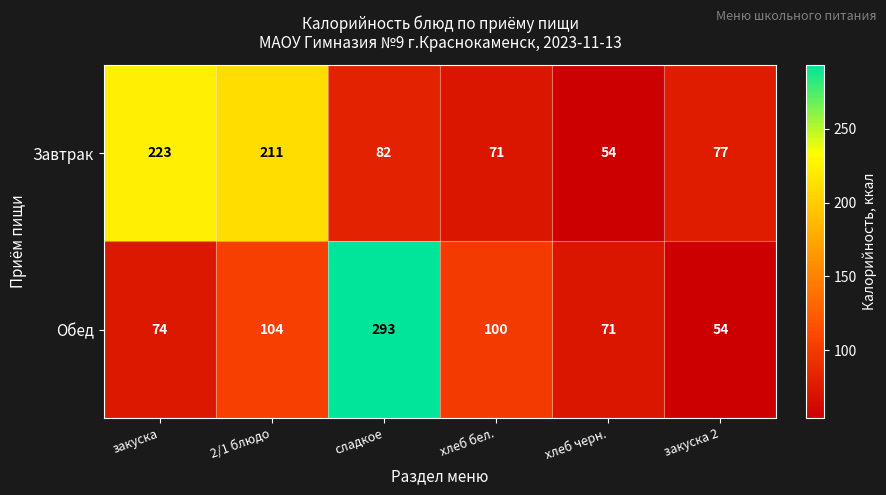

Where is Обед nearest to the value 173?

2/1 блюдо